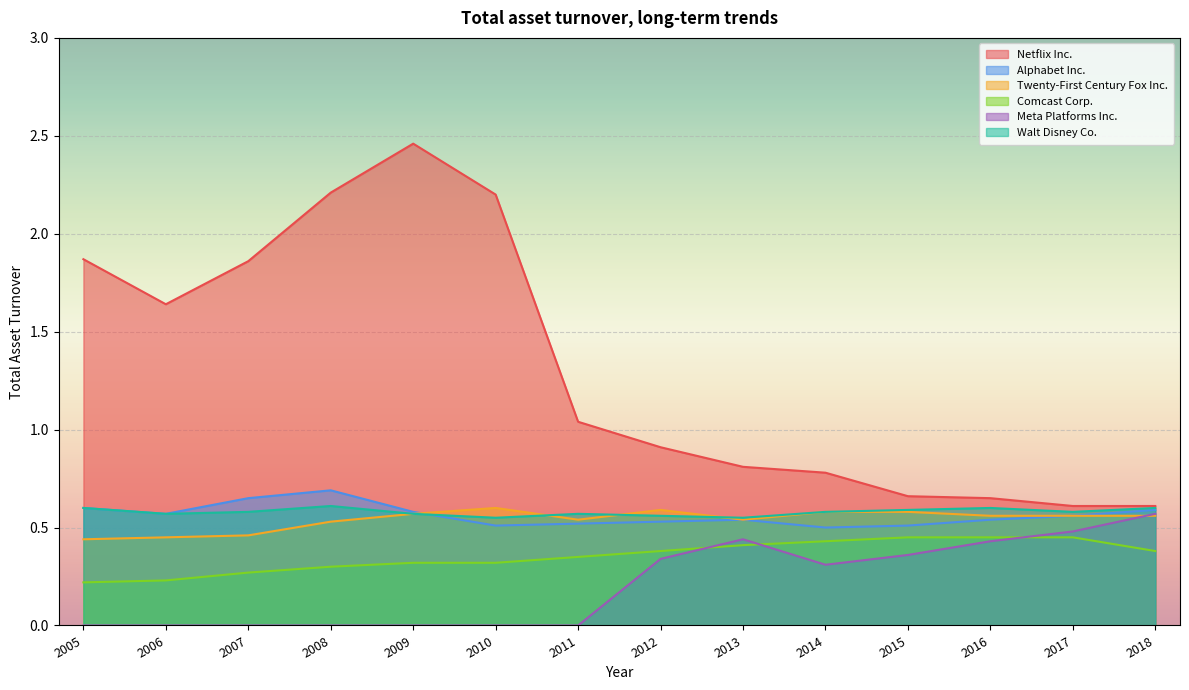

What is the lowest value of the Walt Disney Co. series?

0.6